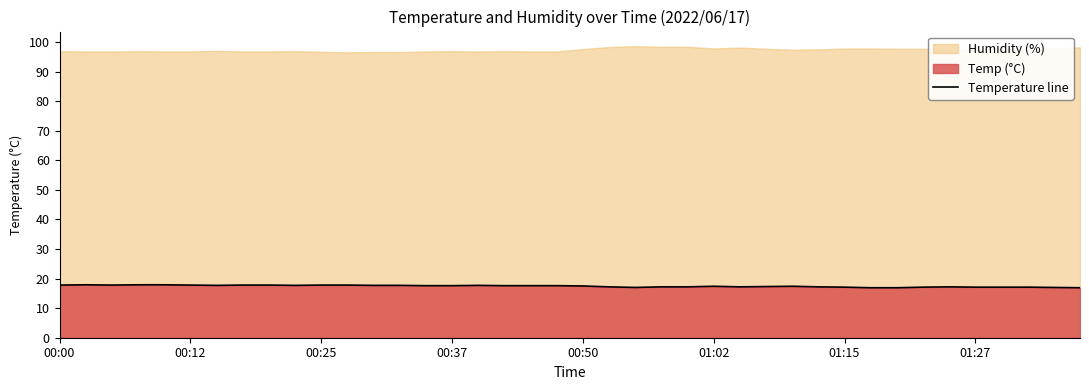

How many lines are shown in the chart?

1